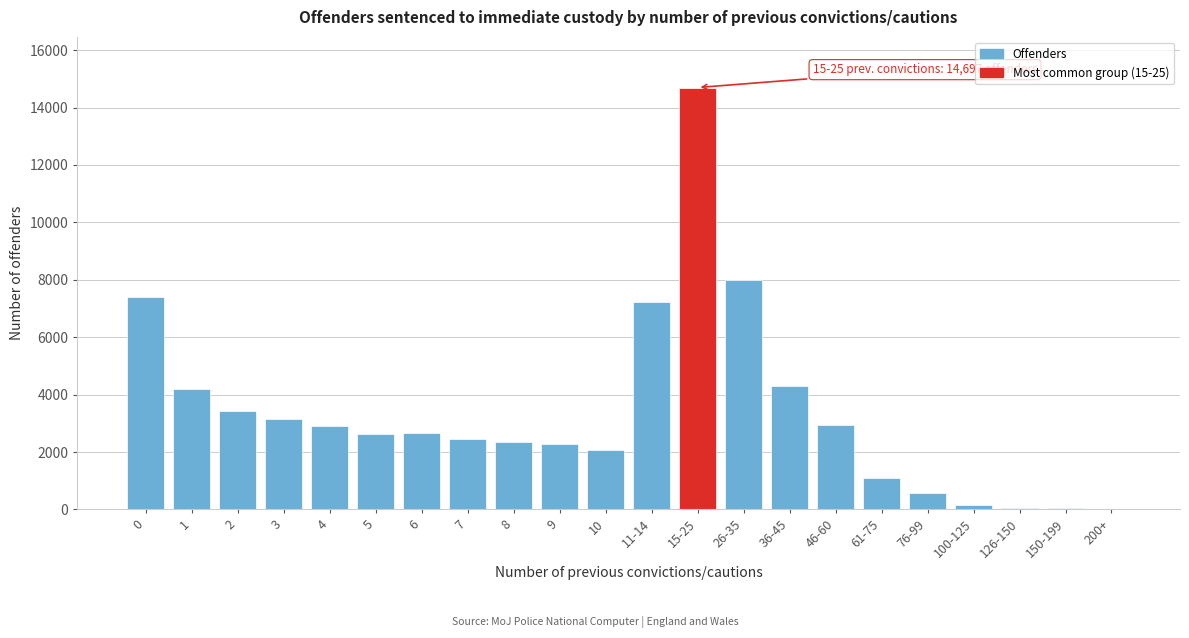

What is the change in value from 3 to 26-35?

+4835